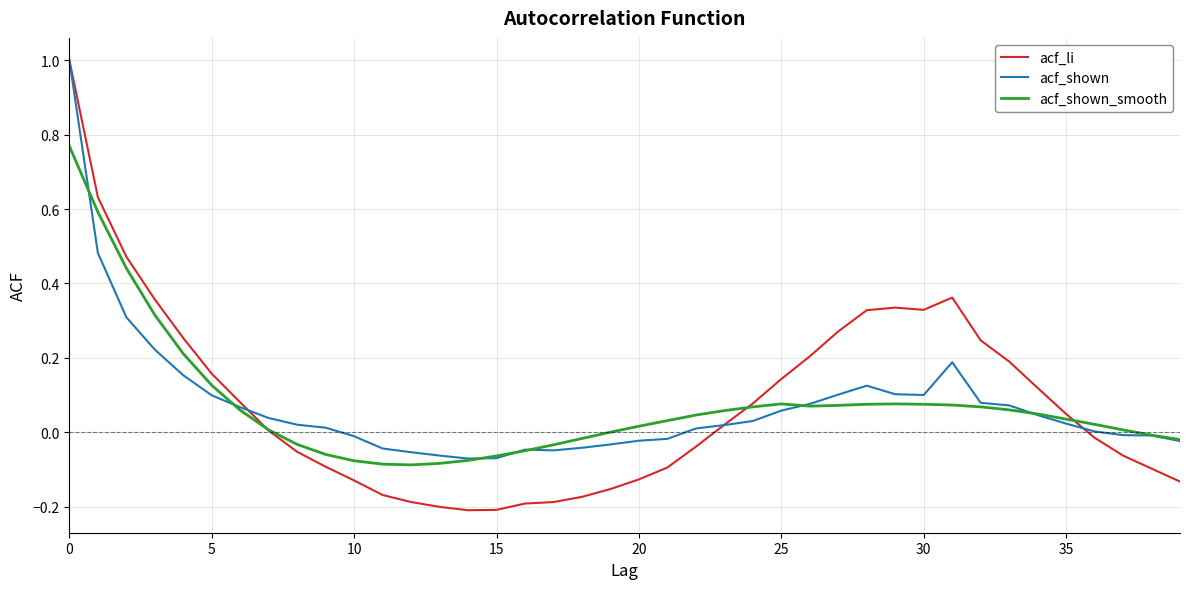

What is the maximum value for acf_shown?

1.0